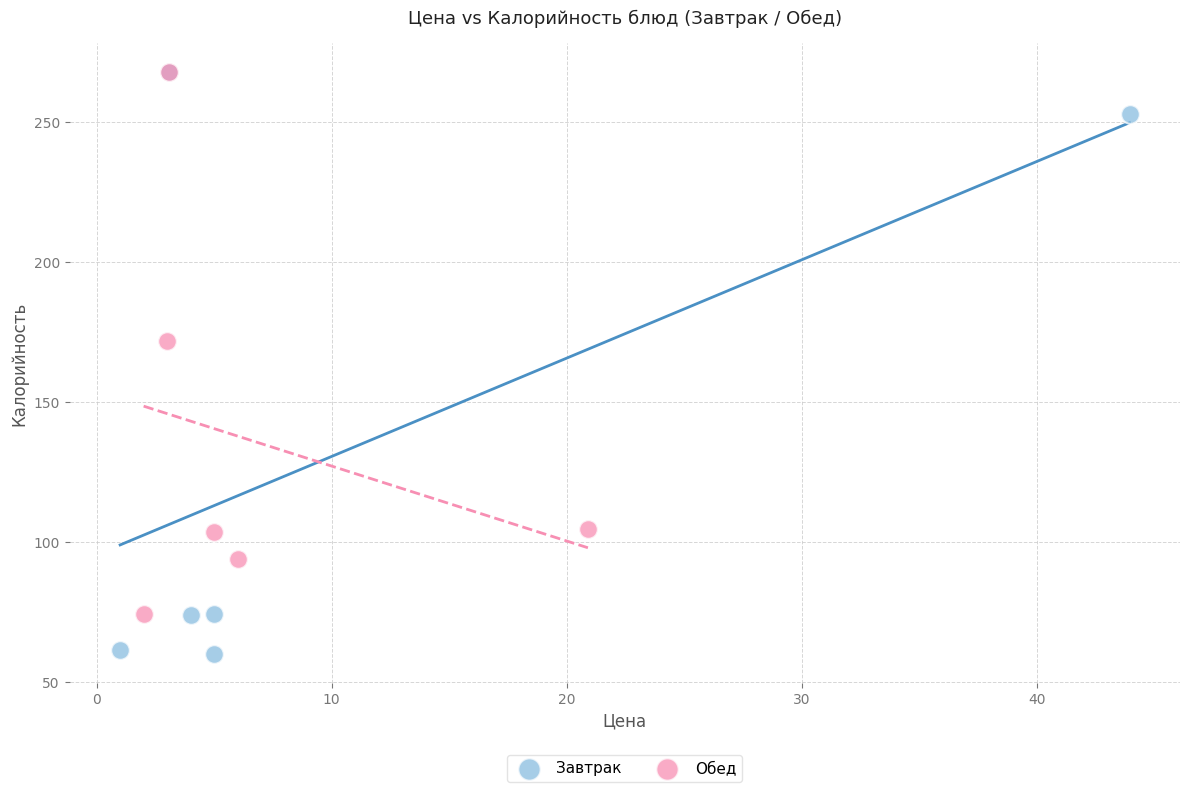

Which series reaches the minimum Y coordinate?

Завтрак